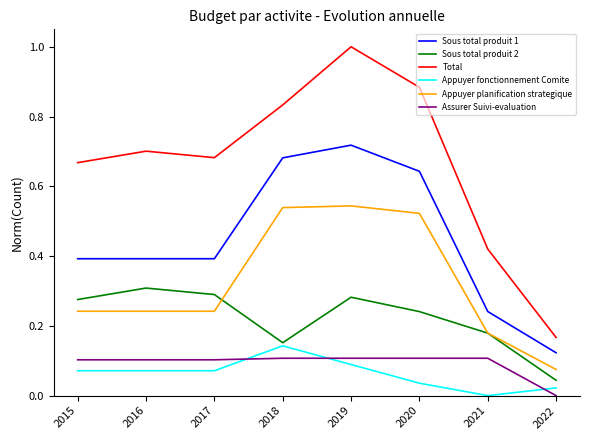

Which series changed the most between 2017 and 2021?

Total